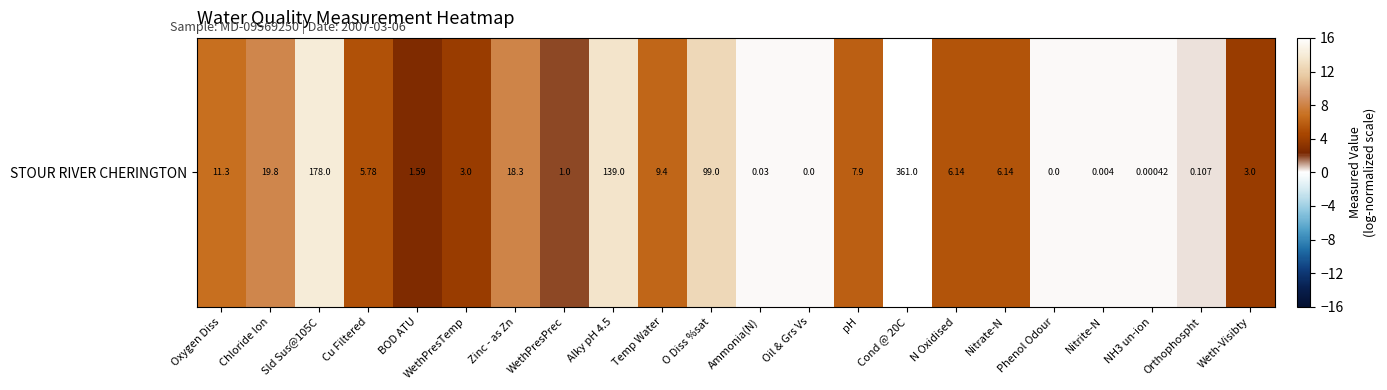

The chart shows a value of 8.0 at Zinc - as Zn. True or false?

True